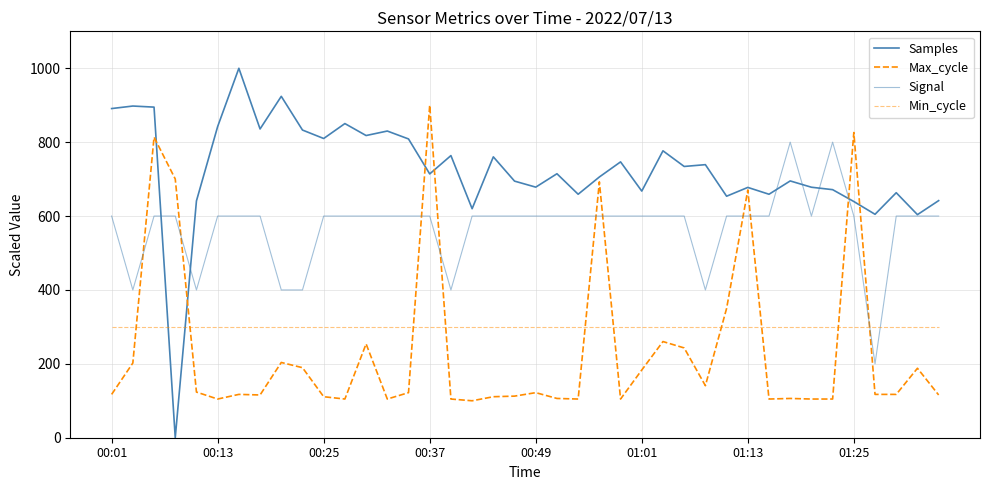

How many lines are shown in the chart?

4